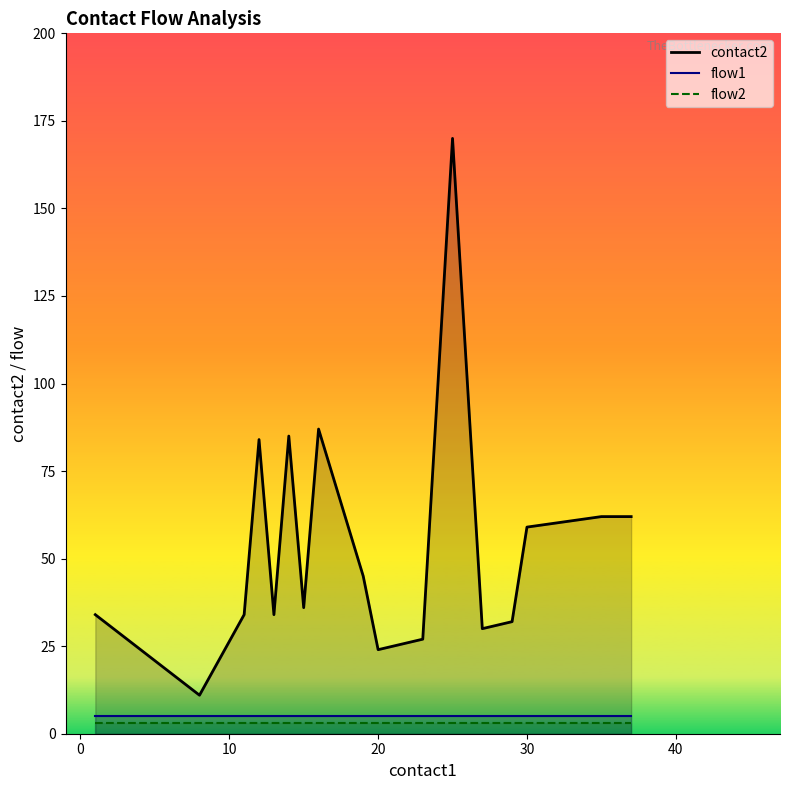

True or false: contact2 and flow1 intersect in this chart.

False